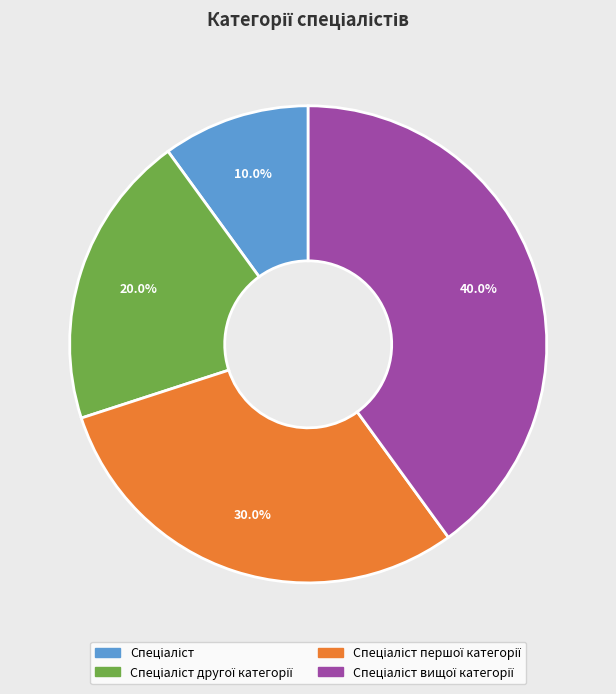

Is there a majority slice in this chart?

No